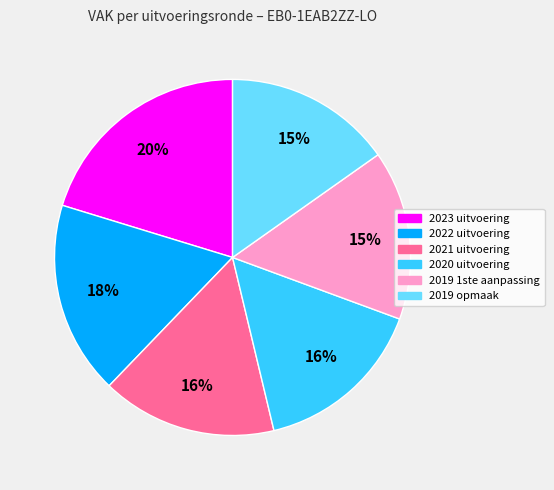

To the nearest percent, what is the combined percentage of 2023 uitvoering and 2021 uitvoering?

36%